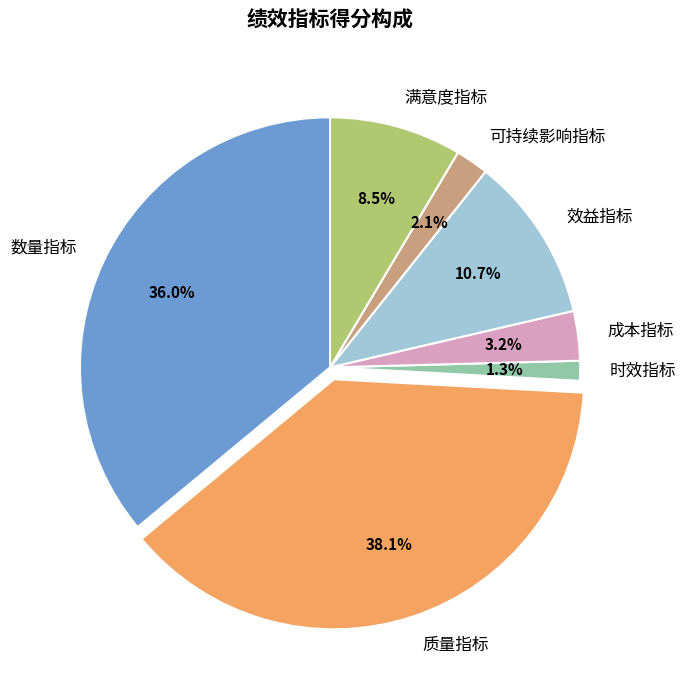

Which slice is the largest?

质量指标